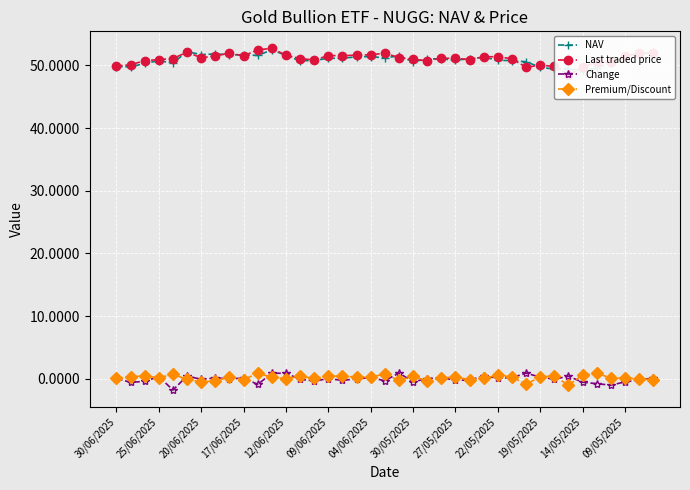

What are all the series names shown in the legend?

NAV, Last traded price, Change, Premium/Discount